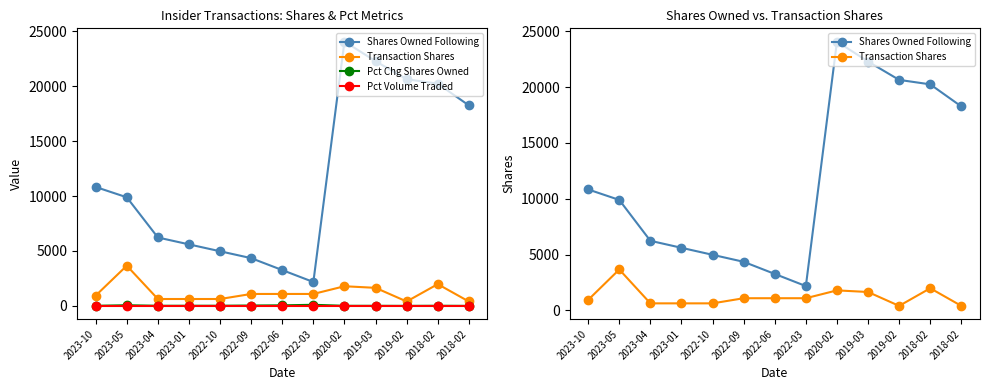

What is the total value across all series at 2022-10?

5615